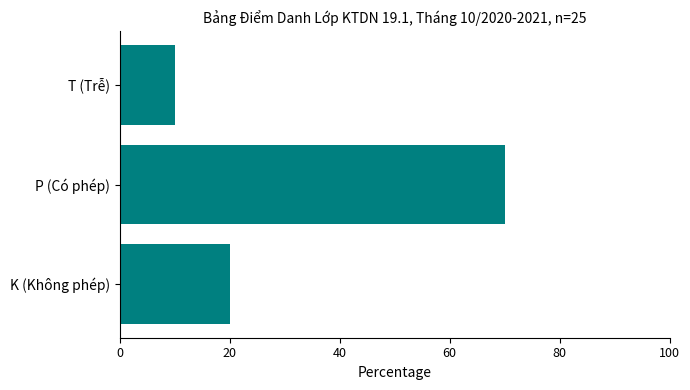

What is the maximum value shown in the chart?

70